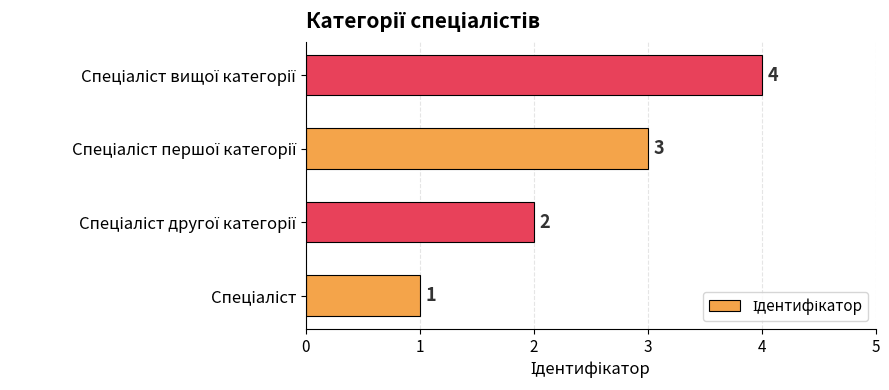

What is the maximum value shown in the chart?

4